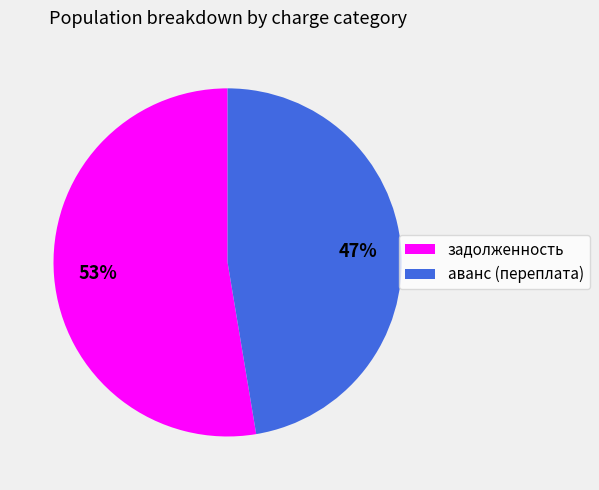

To the nearest percent, what is the average slice percentage?

50%